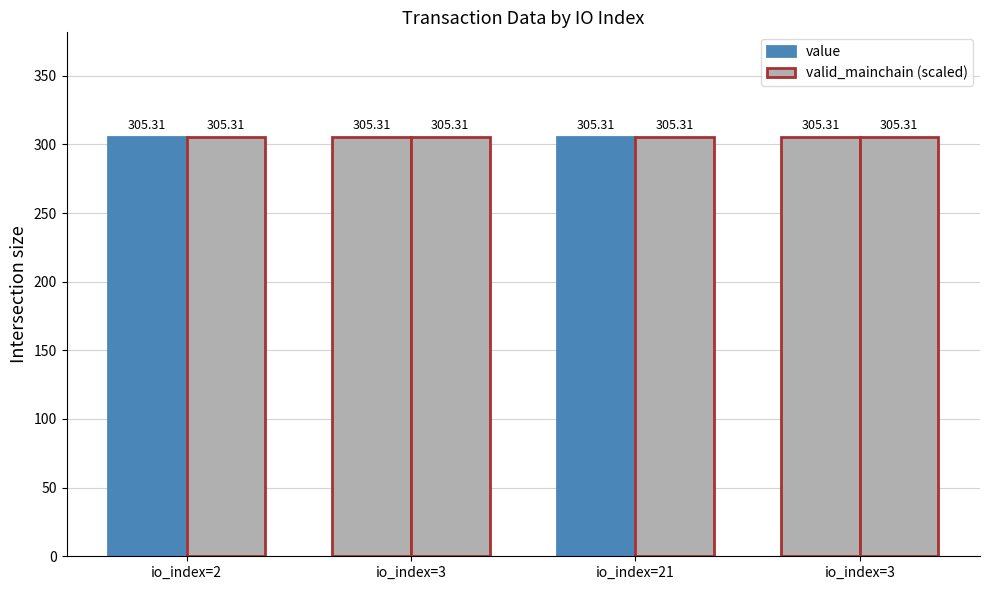

Which series has the largest total across all categories?

value